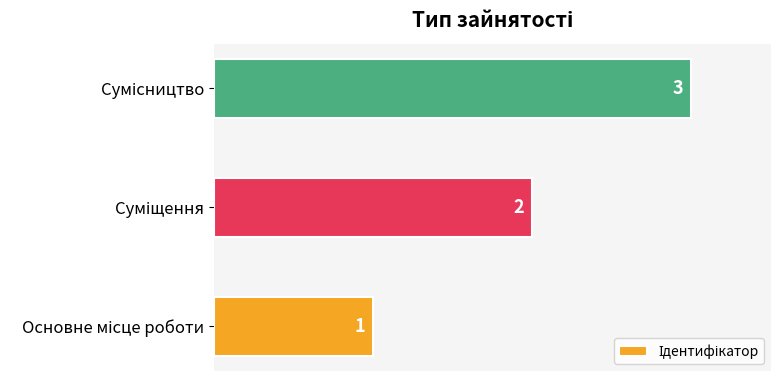

What is the average value?

2